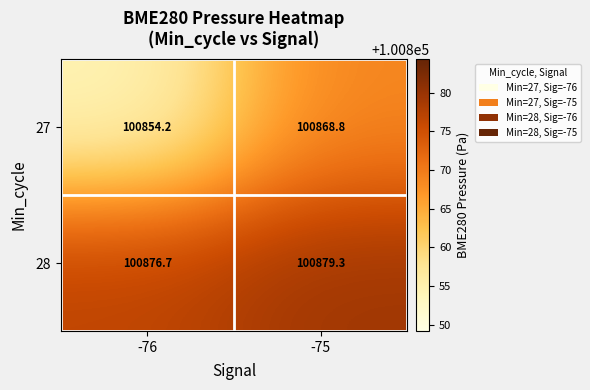

List the series in order of their overall mean, lowest first.

27, 28